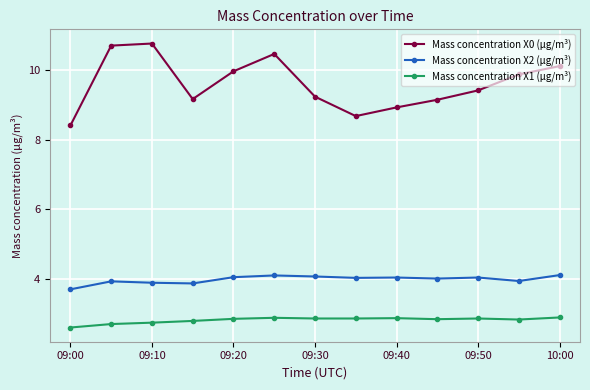

List the series in order of their peak value, lowest first.

Mass concentration X1 (μg/m³), Mass concentration X2 (μg/m³), Mass concentration X0 (μg/m³)